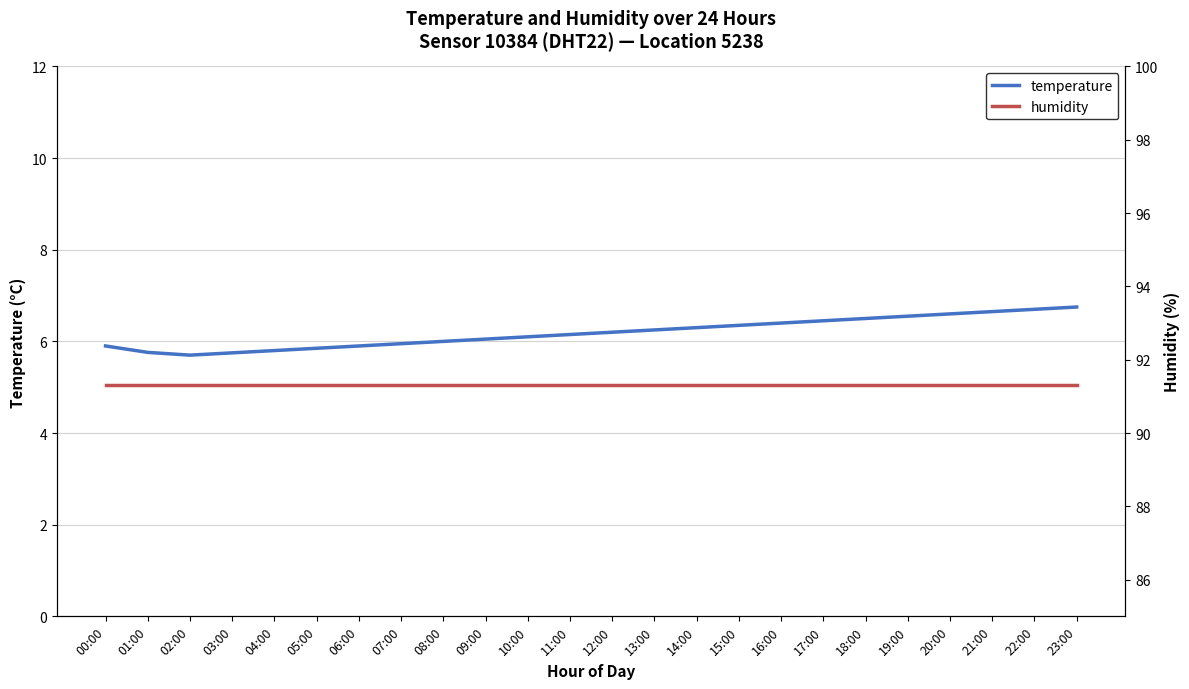

Which category has the highest value across all series?

00:00